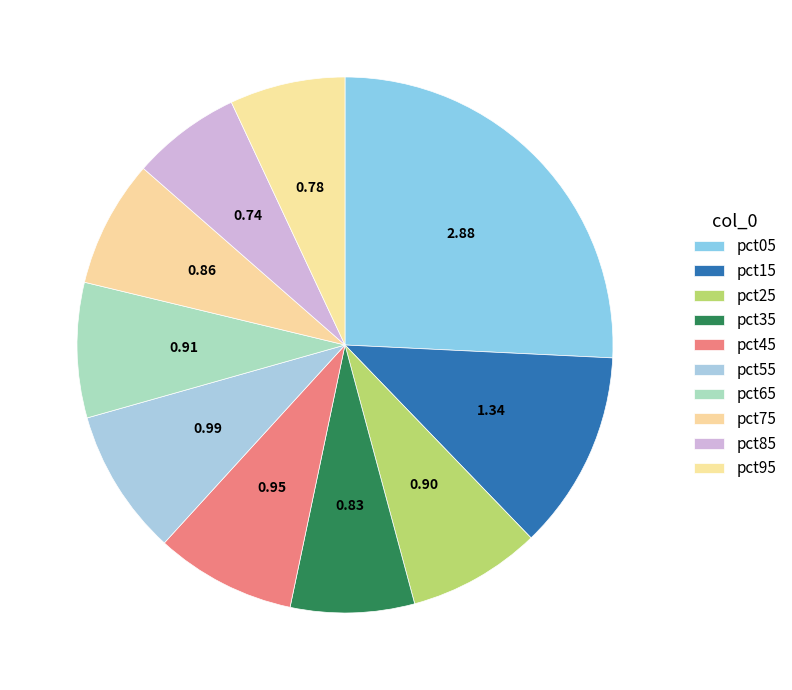

Rank the categories by value from lowest to highest.

pct85, pct95, pct35, pct75, pct25, pct65, pct45, pct55, pct15, pct05